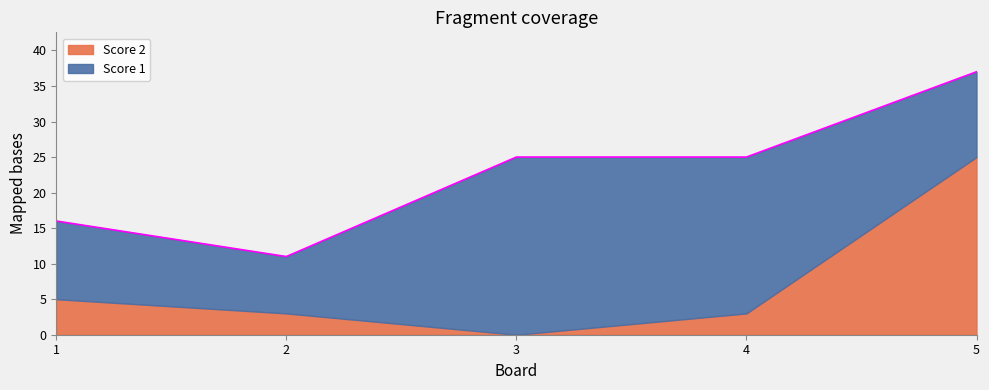

Does the chart have visible grid lines?

No